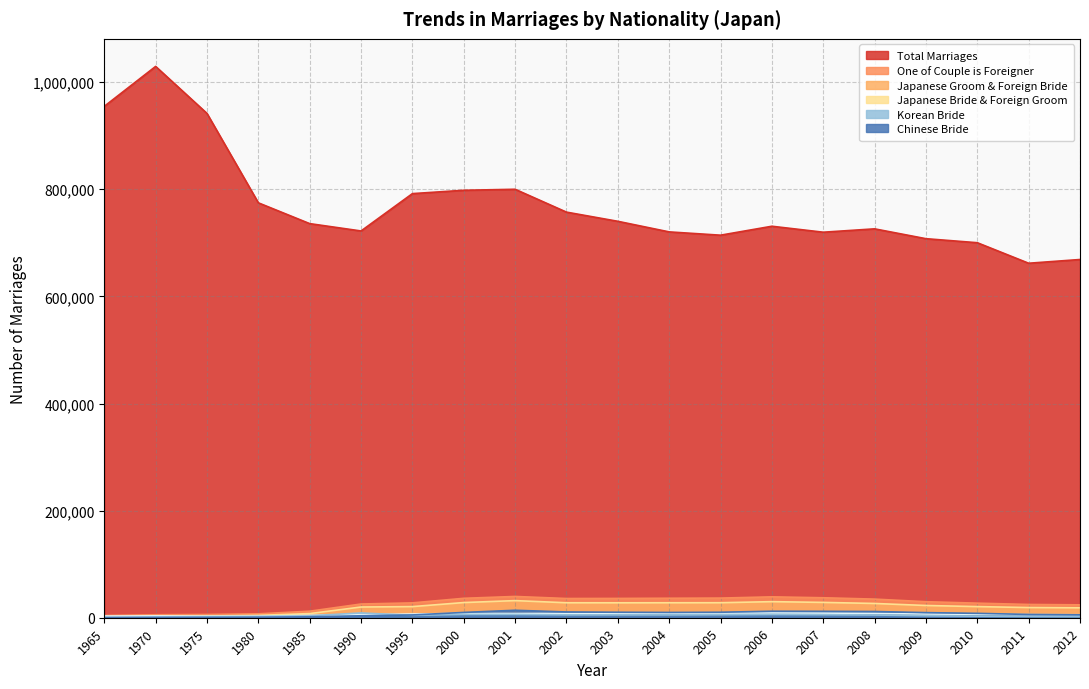

What is the difference between the maximum and minimum values in the Japanese Groom & Foreign Bride series?

30905